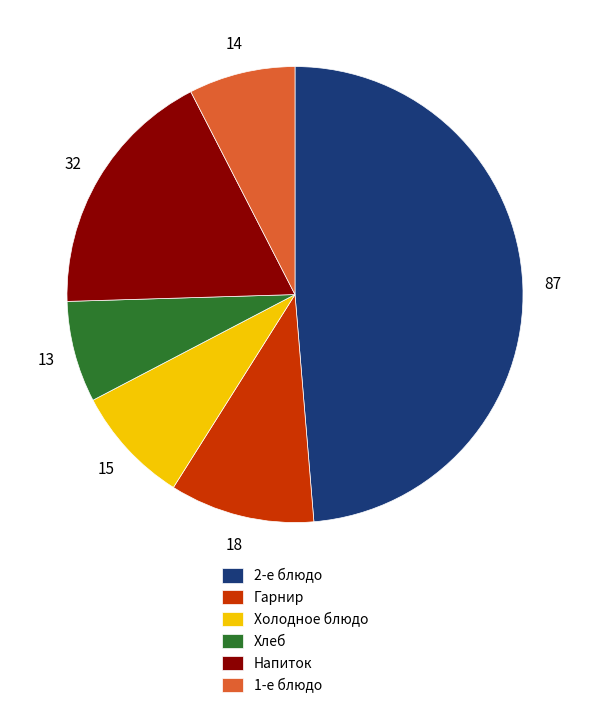

Is there any slice that represents more than half of the pie?

No